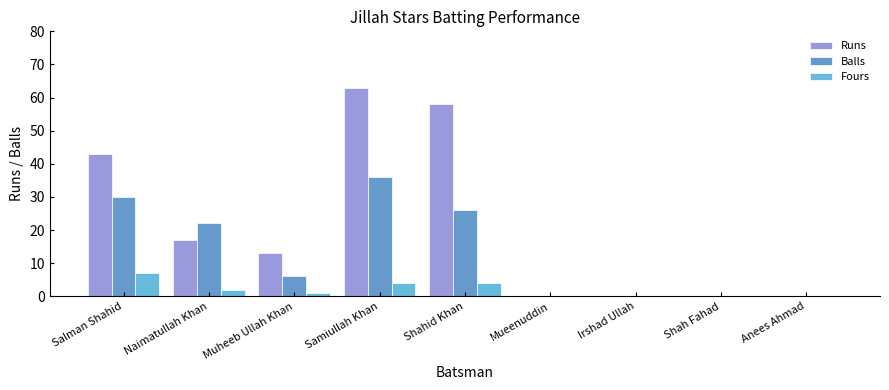

Rank the series by their average value, from lowest to highest.

Fours, Balls, Runs